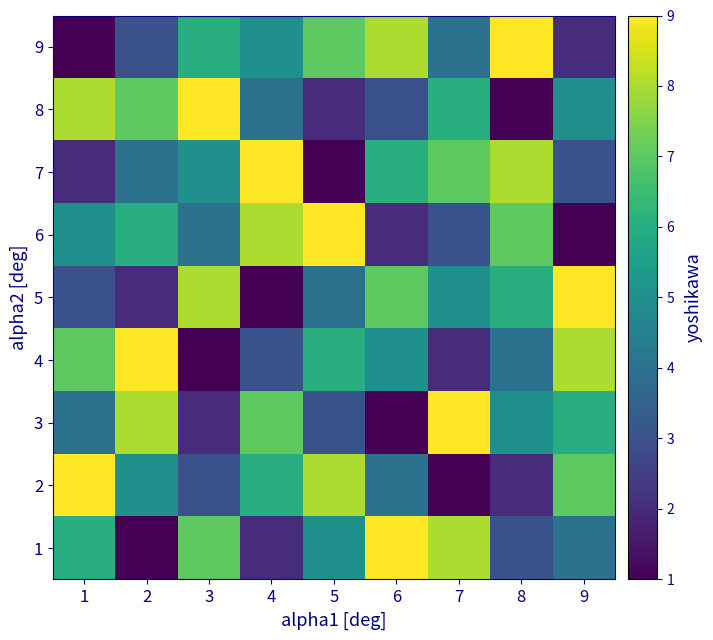

At which category is the sum across all series the highest?

1